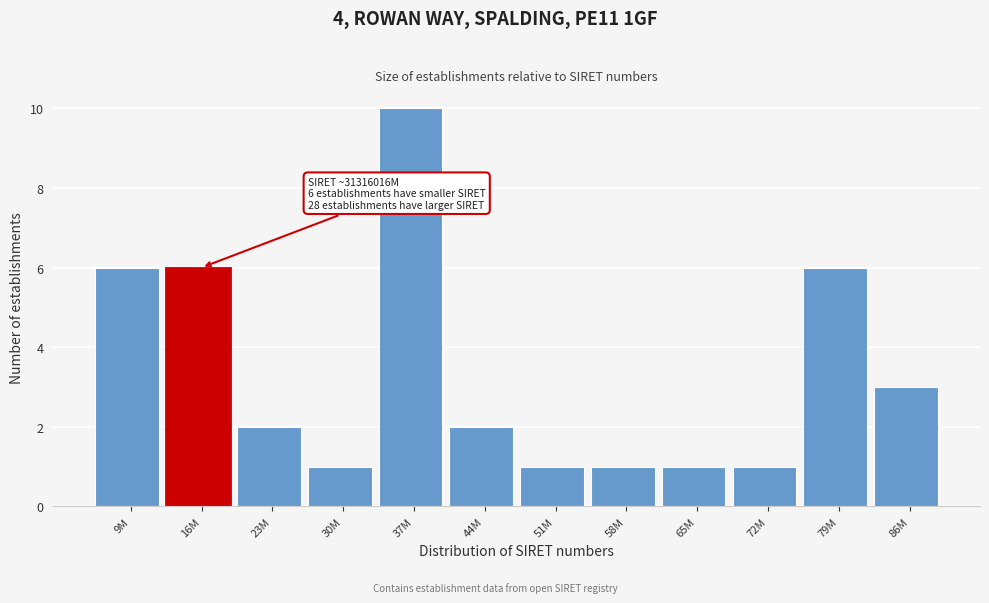

Reading right to left, what are all the values shown in this chart?

3	6	1	1	1	1	2	10	1	2	6	6